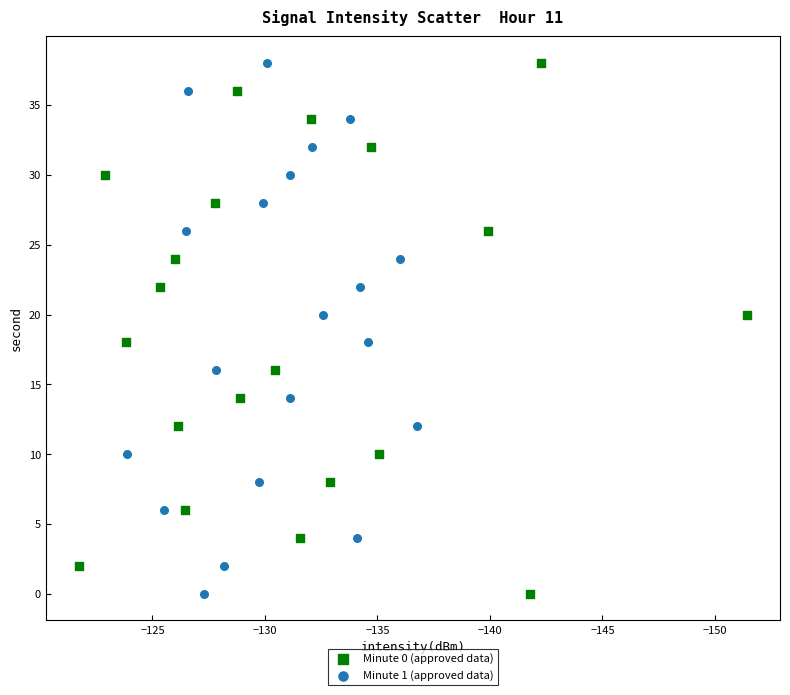

What are all the series names shown in the legend?

Minute 0 (approved data), Minute 1 (approved data)